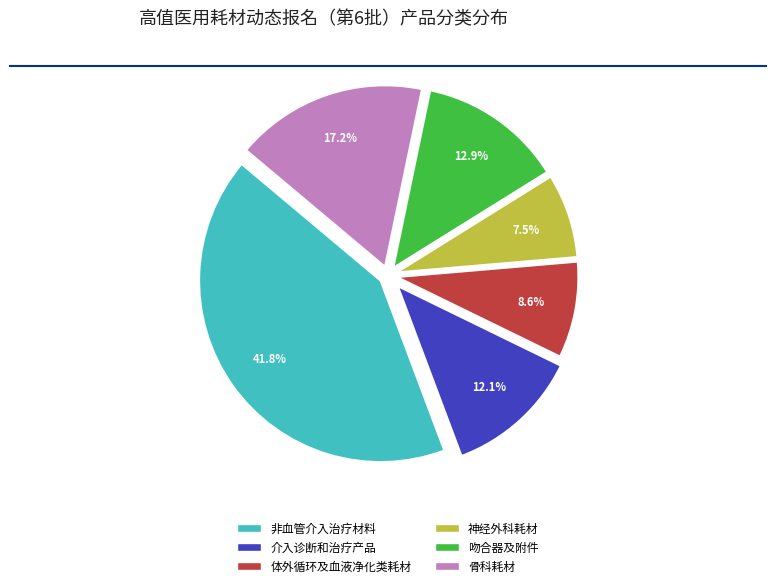

Do 吻合器及附件 and 神经外科耗材 together represent more than half of the pie?

No